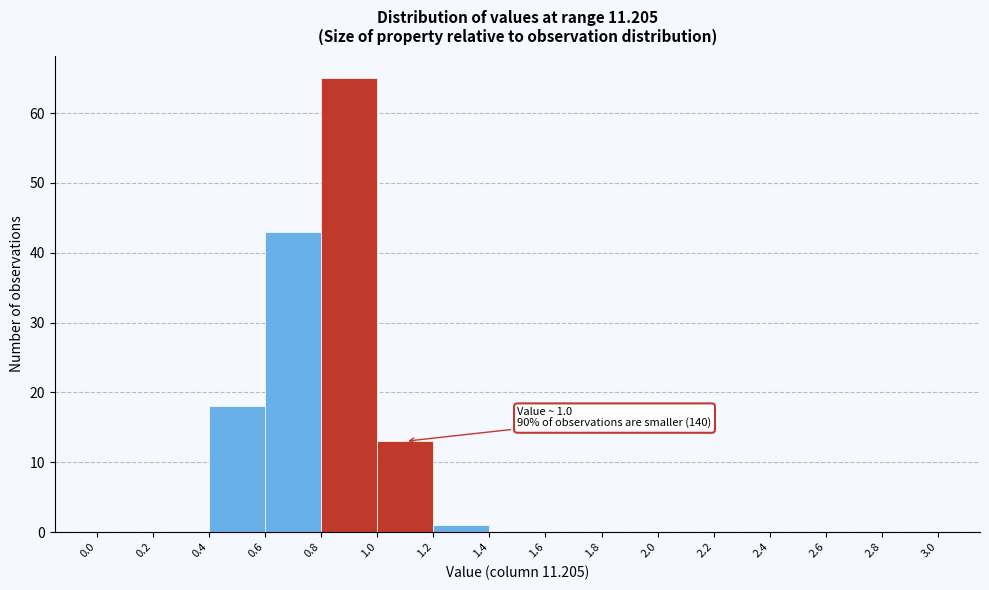

Over which range of the x-axis is the bar tallest?

0.8 to 1.0